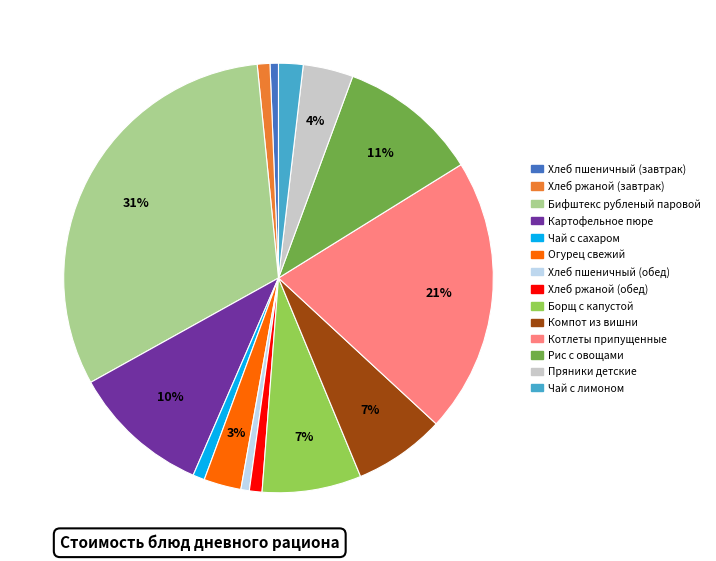

Count the number of slices in the pie.

14